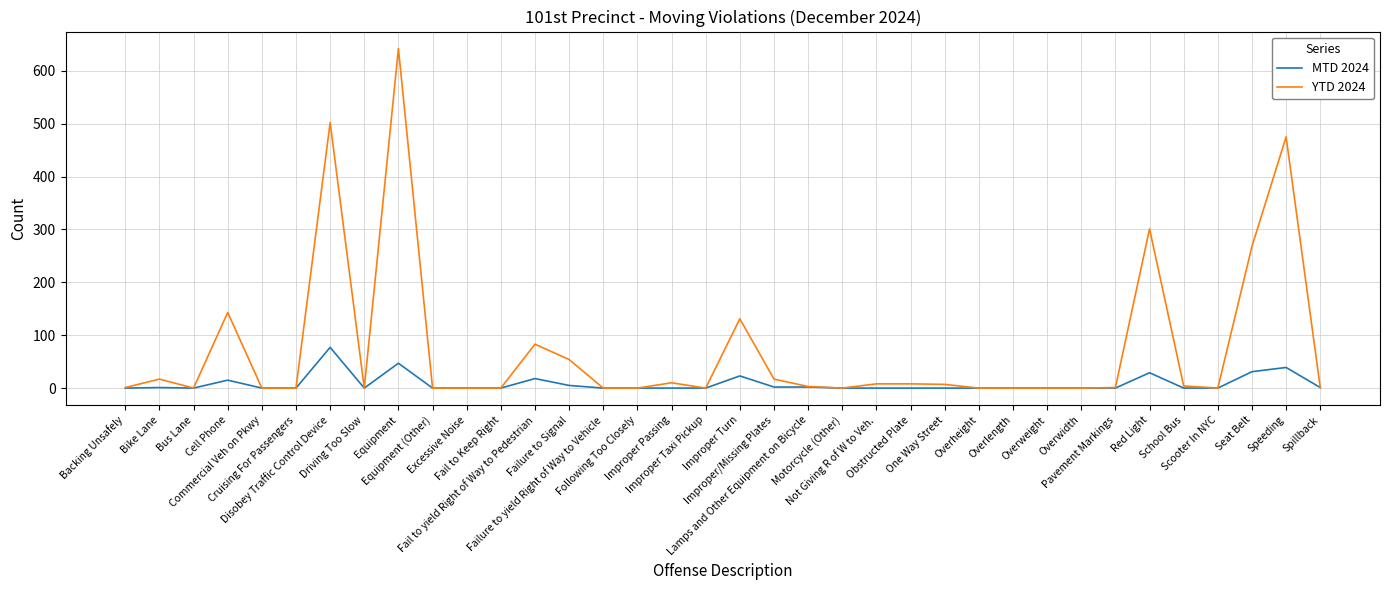

How many categories are shown in the chart?

36